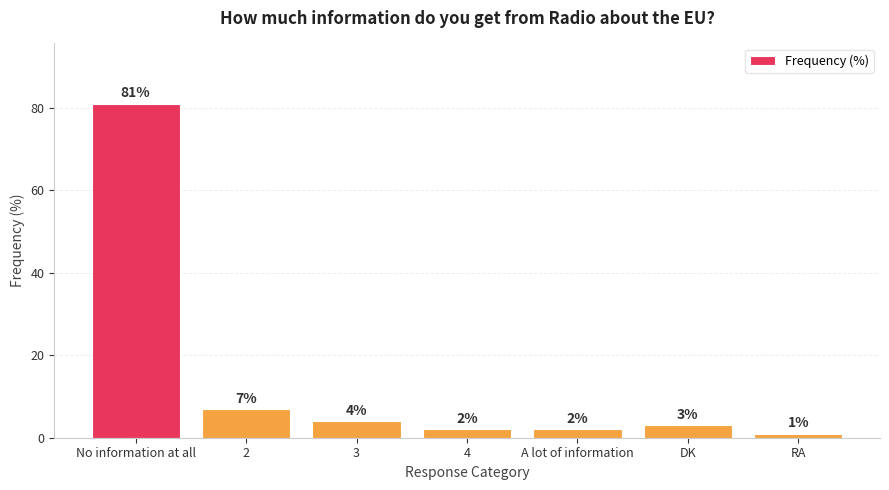

What is the sum of the values at DK and 3?

7